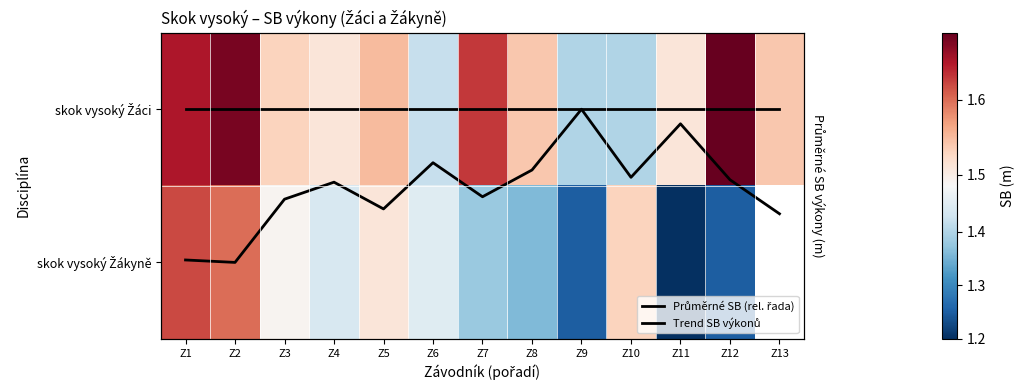

How many values in the Trend SB výkonů series exceed 0?

12